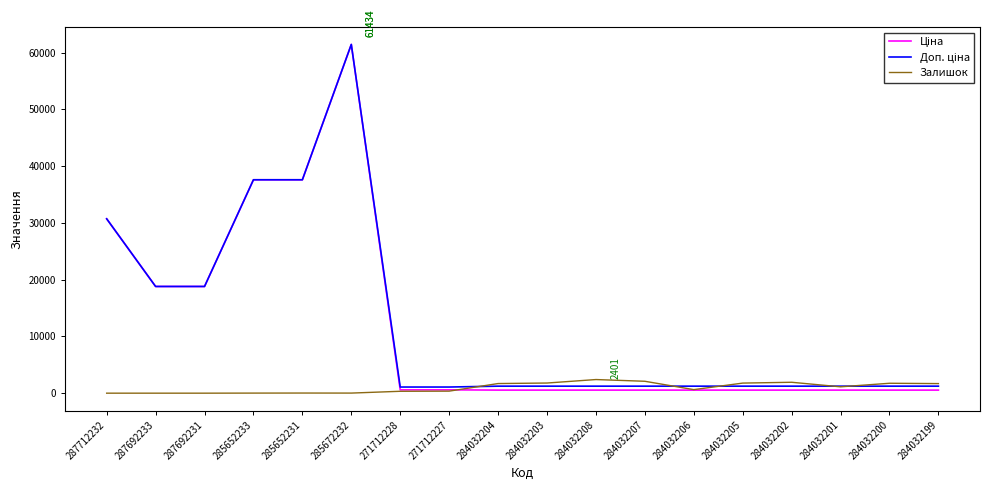

What is the greatest value displayed?

61434.3